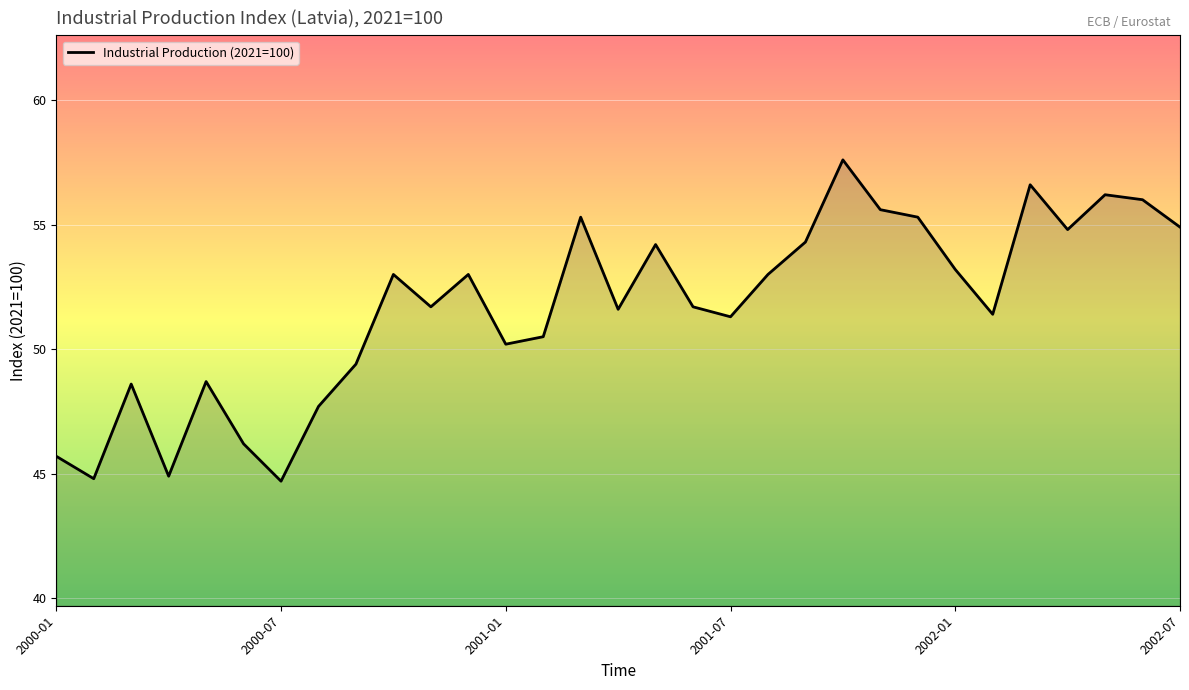

What is the difference between the maximum and minimum values?

12.9